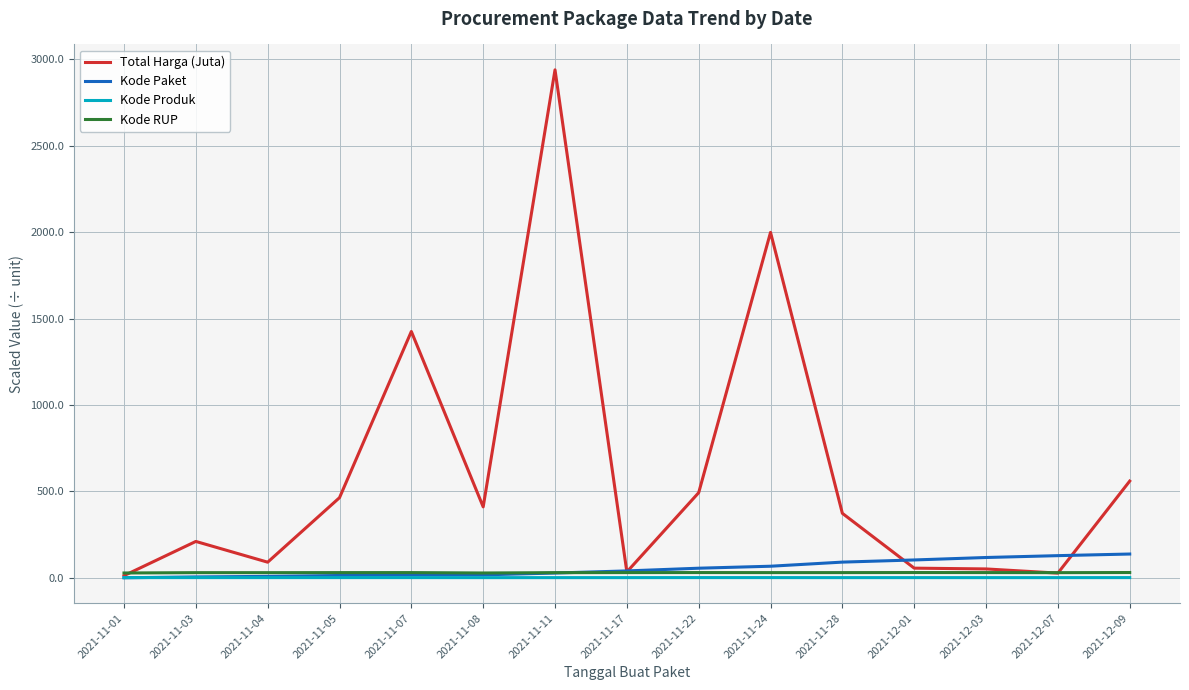

At which category is the sum across all series the highest?

2021-11-11